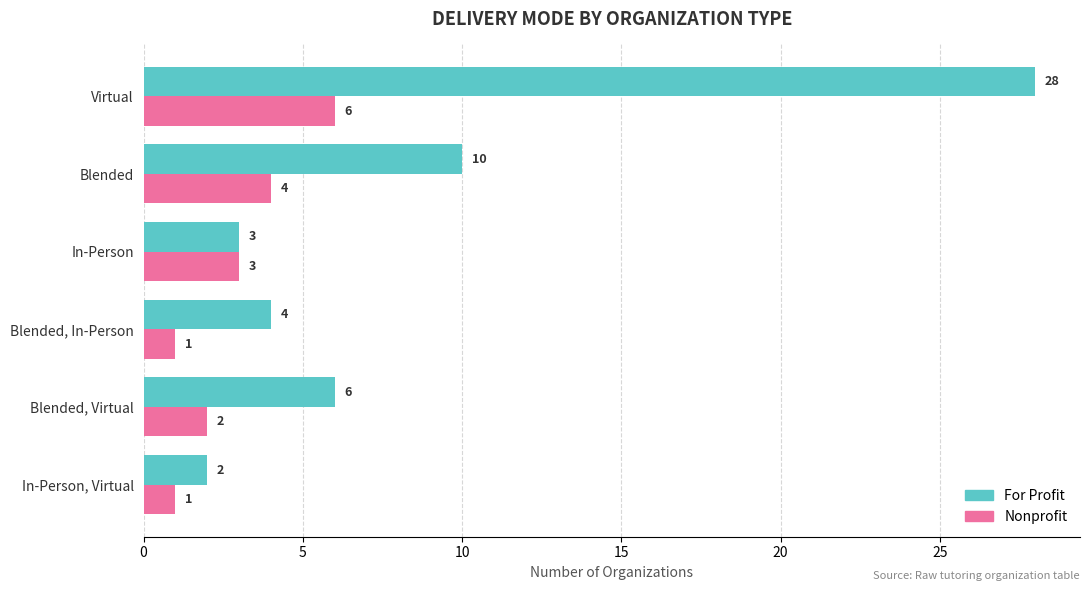

Where is For Profit nearest to the value 15?

Blended